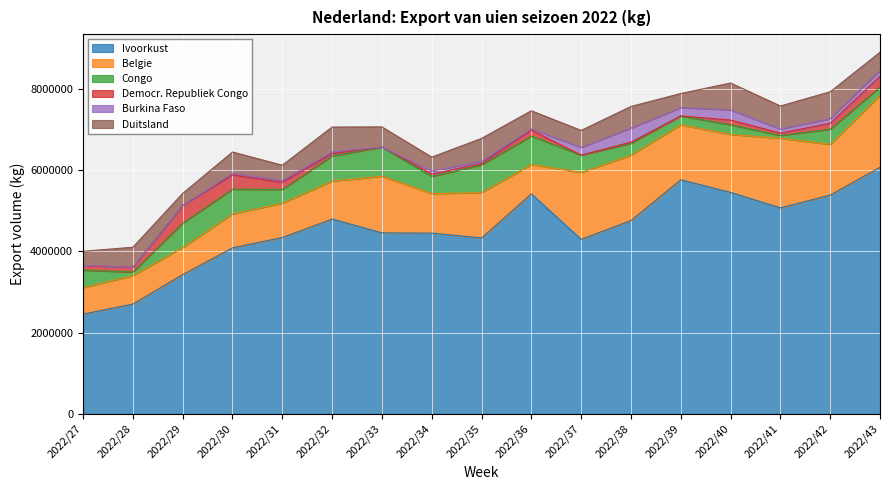

What is the approximate value of Ivoorkust at 2022/35?

4330850